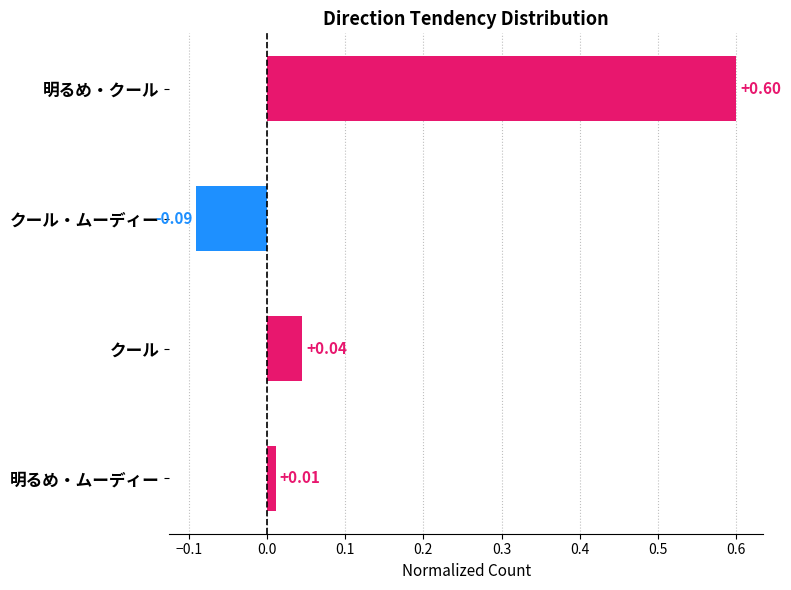

What is the change in value from 明るめ・クール to クール・ムーディー?

-0.7